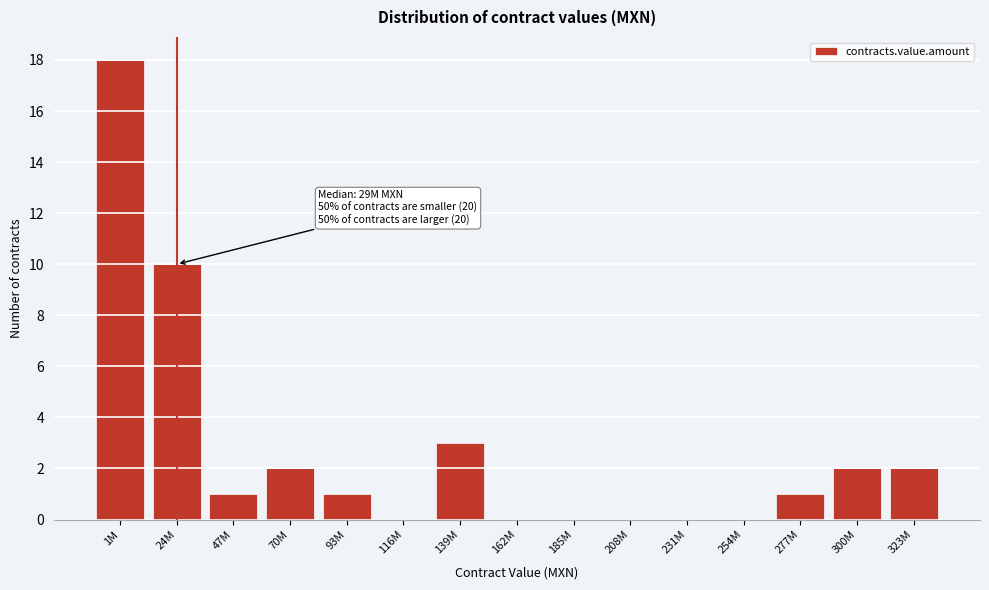

Reading left to right, extract all data points from this chart.

1M=18	24M=10	47M=1	70M=2	93M=1	116M=0	139M=3	162M=0	185M=0	208M=0	231M=0	254M=0	277M=1	300M=2	323M=2